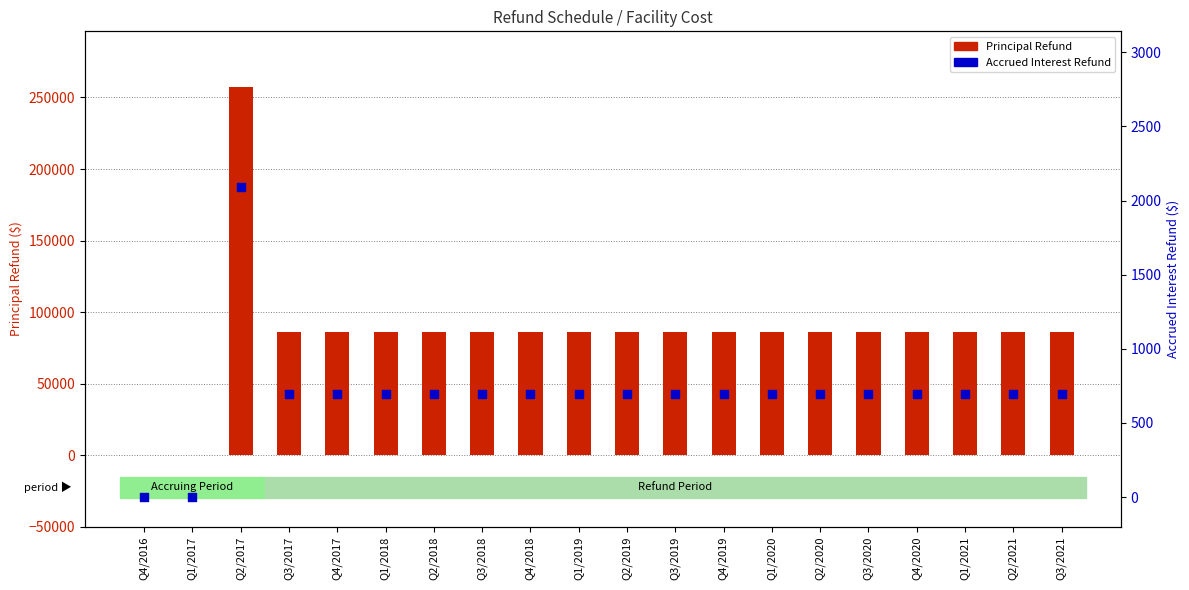

What are all the series names shown in the legend?

Principal Refund, Accrued Interest Refund